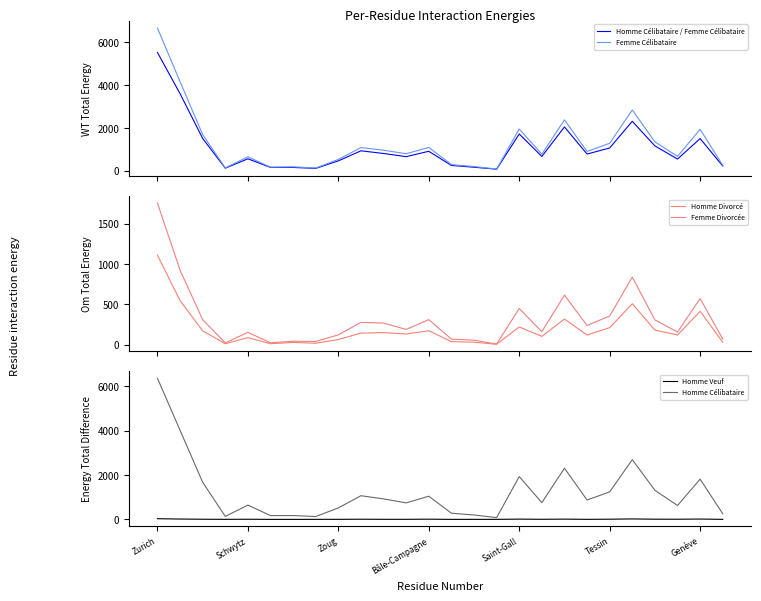

Which series changed the most between Genève and 18?

Femme Célibataire